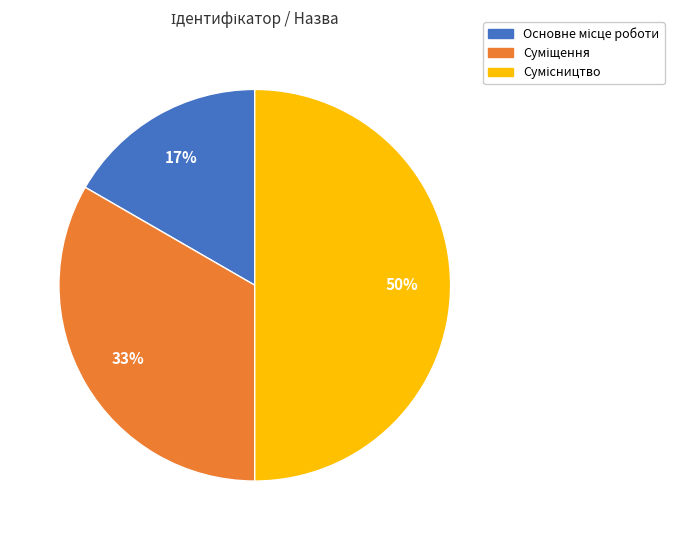

To the nearest percent, what is the average slice percentage?

33%